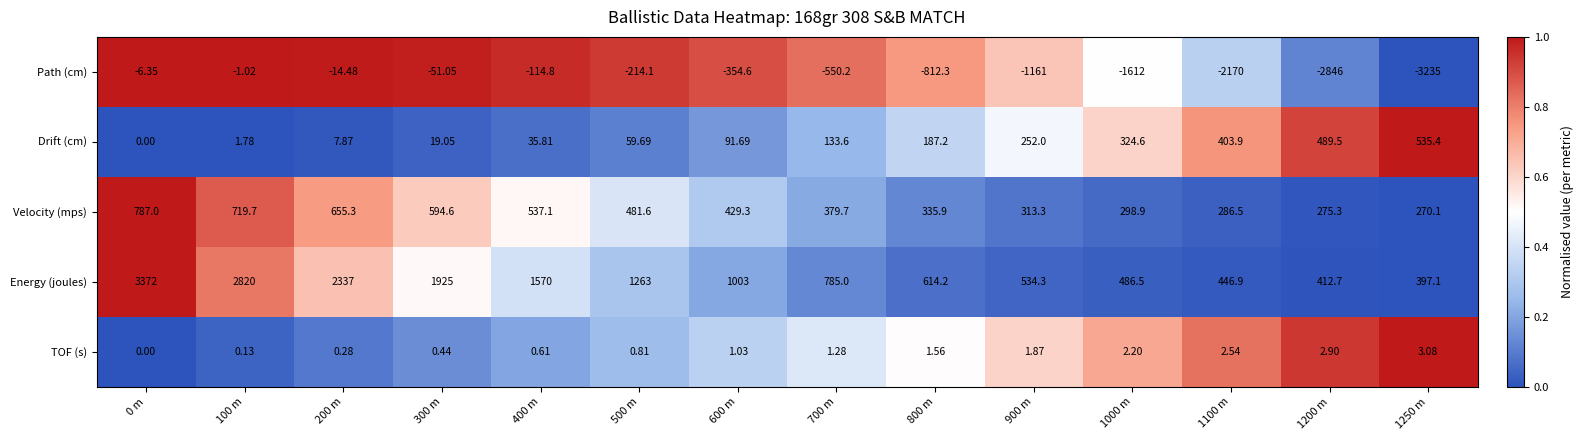

Which series has the widest spread of values?

Path (cm)